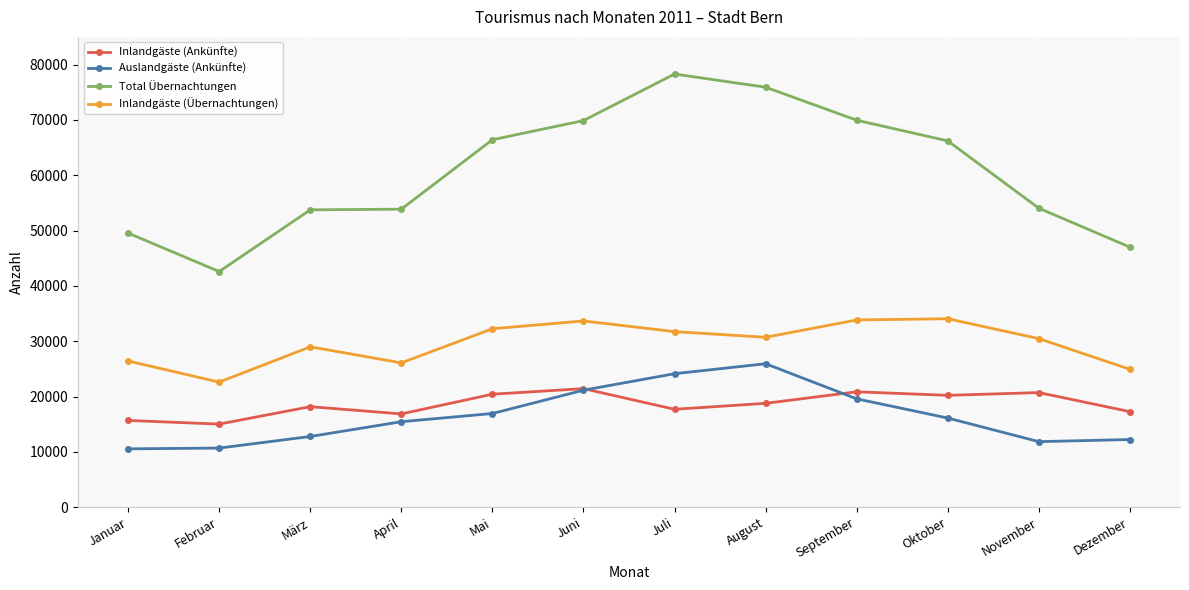

Between Juli and November, which series saw the biggest shift?

Total Übernachtungen